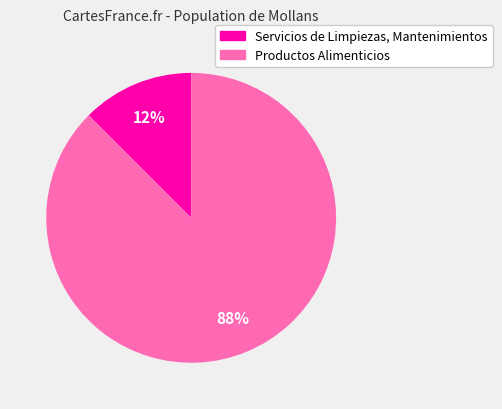

Which slice is the largest?

Productos Alimenticios